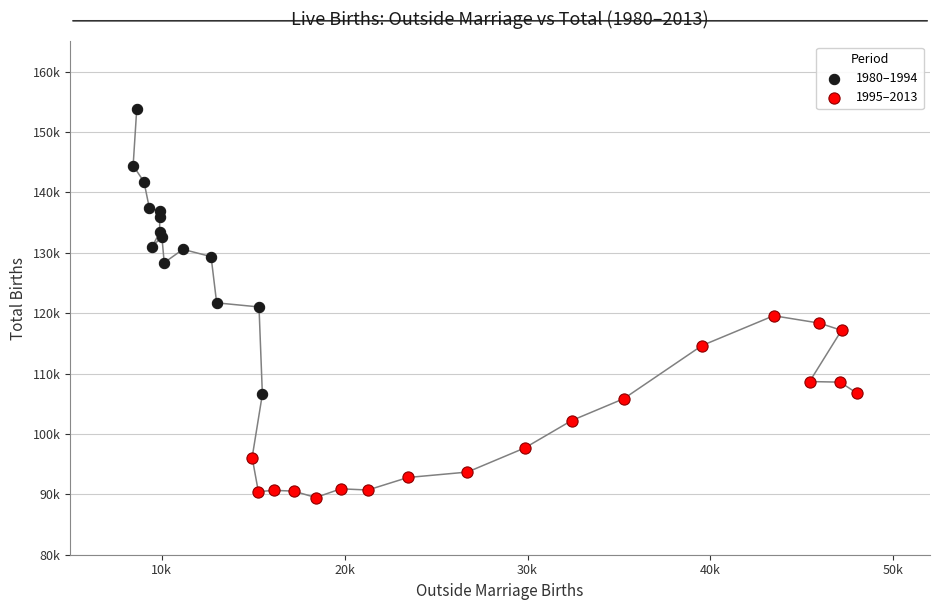

What are all the series names shown in the legend?

1980–1994, 1995–2013